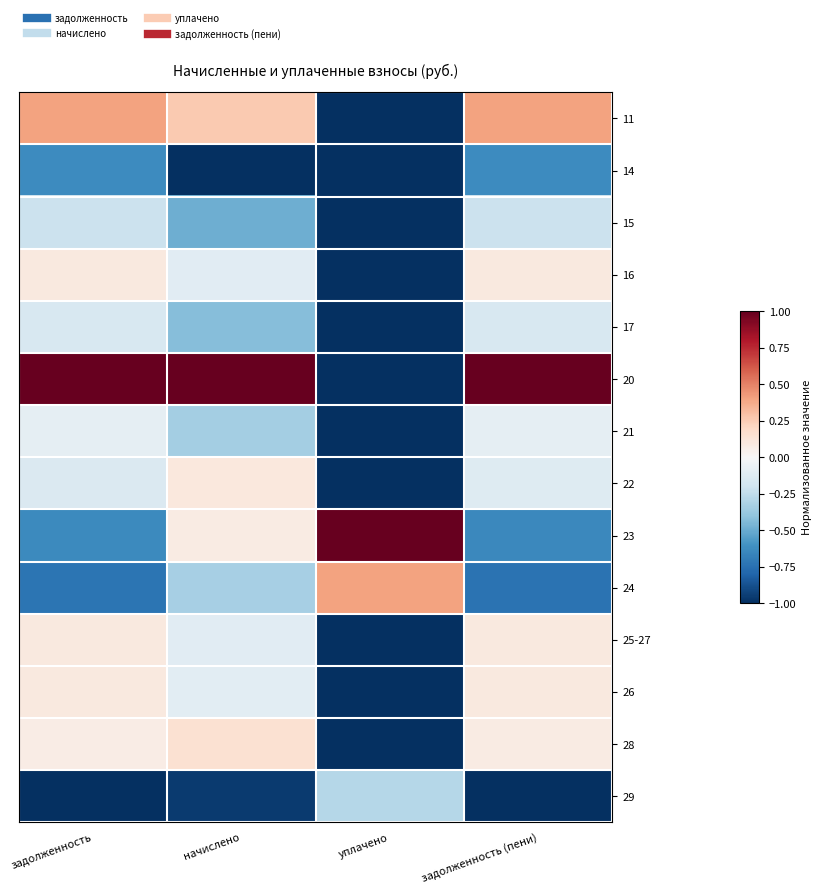

What is the total value across all series at уплачено?

-9.9